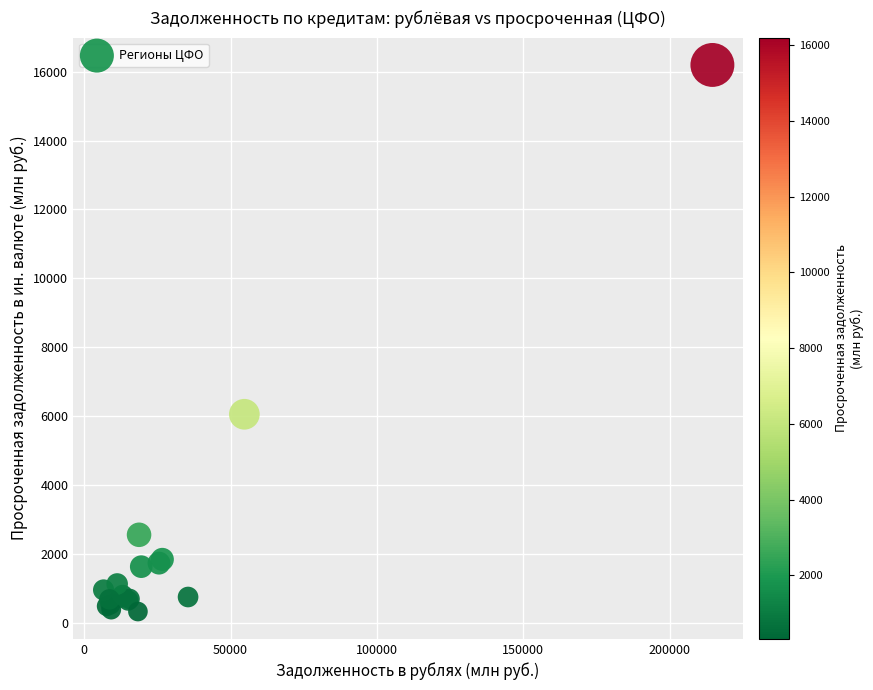

What Y value in the scatter plot is closest to 8258?

6050.9